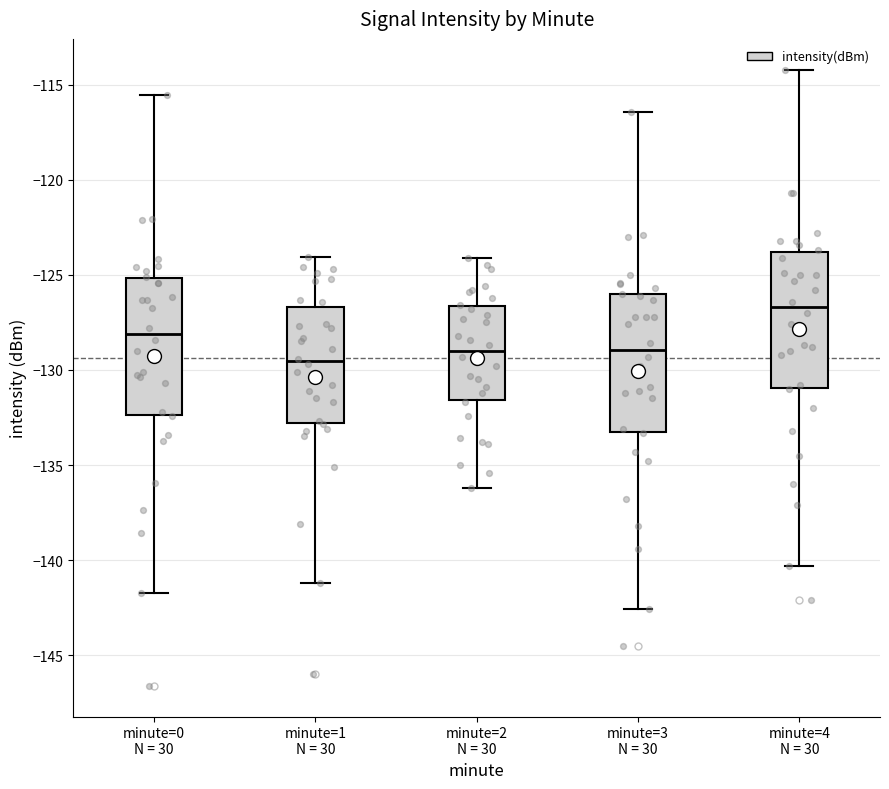

Which box has the highest median line?

minute=4 N = 30